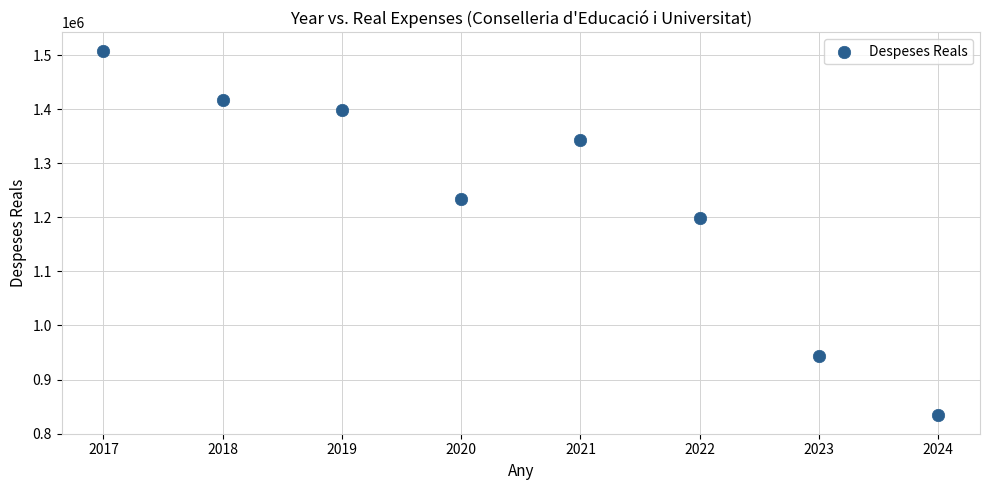

What Y value in the scatter plot is closest to 1170914?

1198471.5